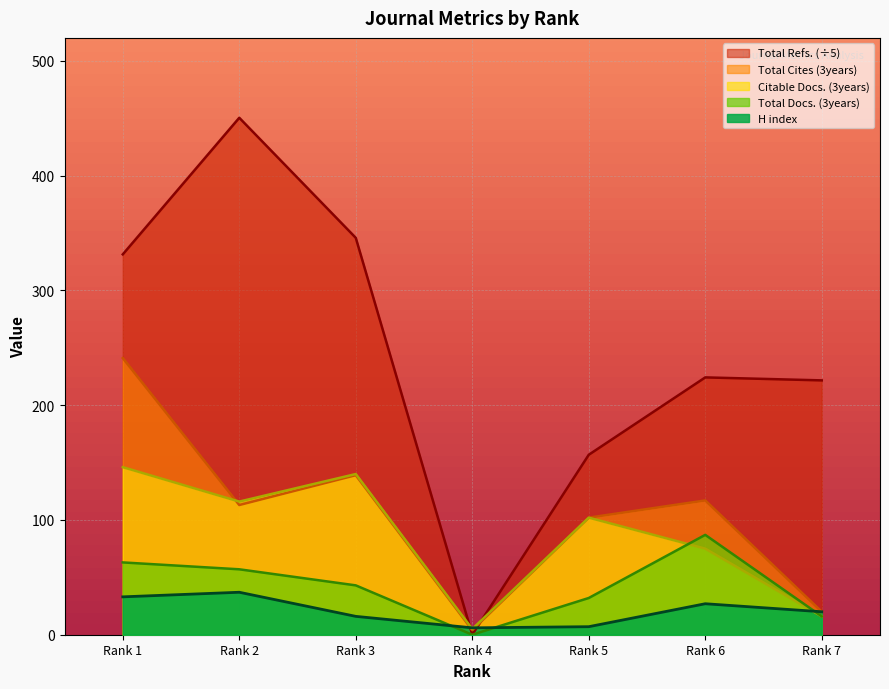

Between Rank 6 and Rank 7, which is larger?

Rank 6